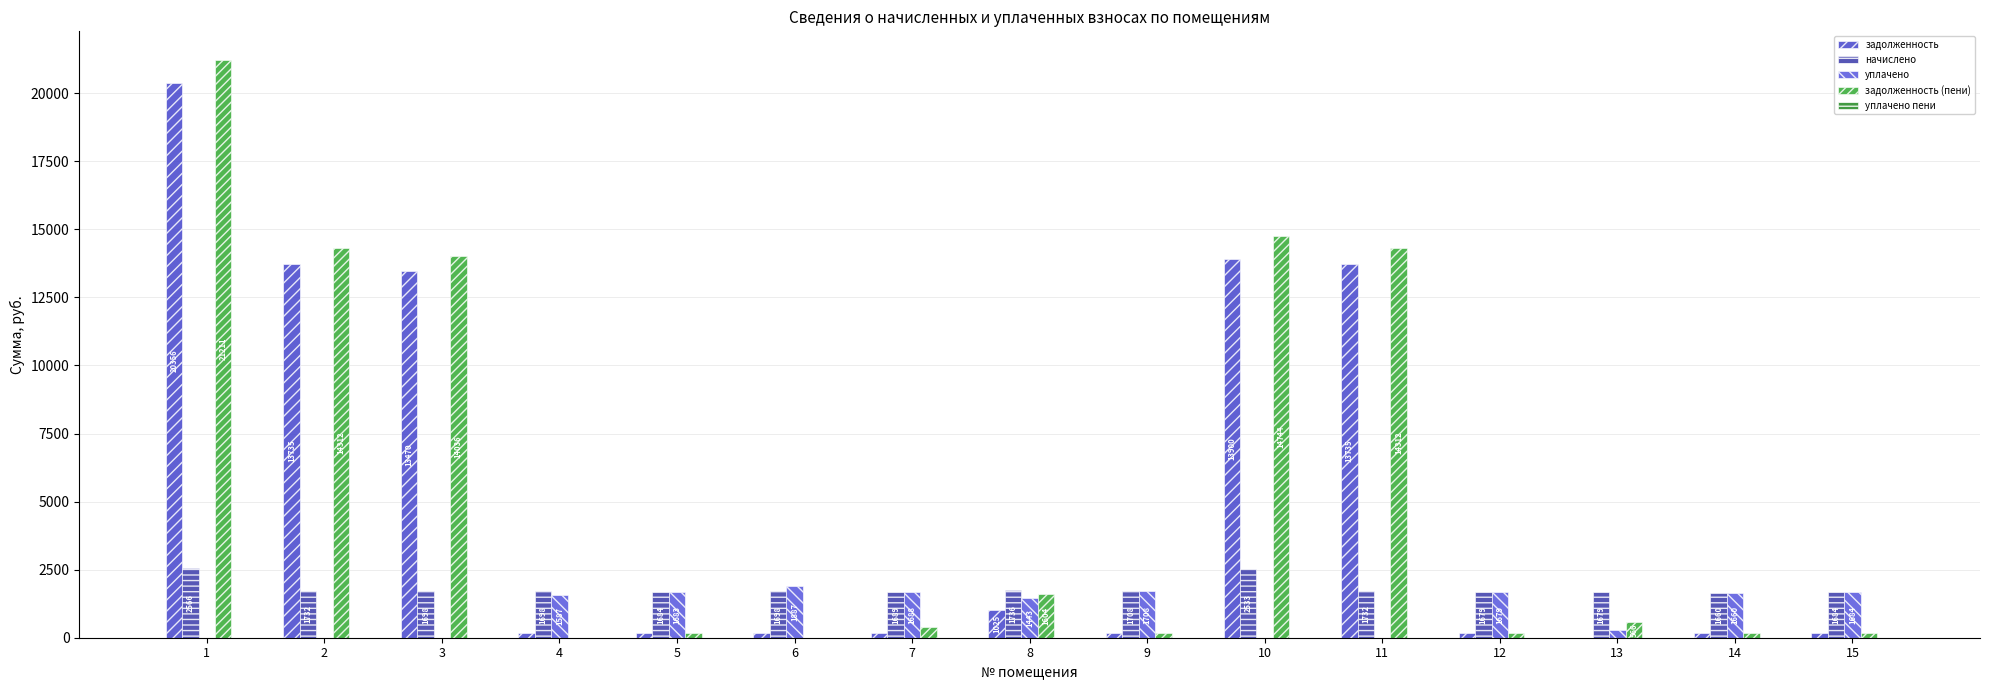

True or false: начислено has a value of 1683.8 at 15.

True